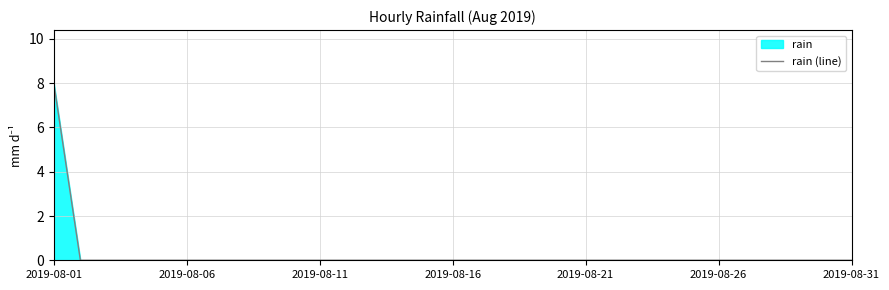

Which has a higher value, 13 or 9?

13